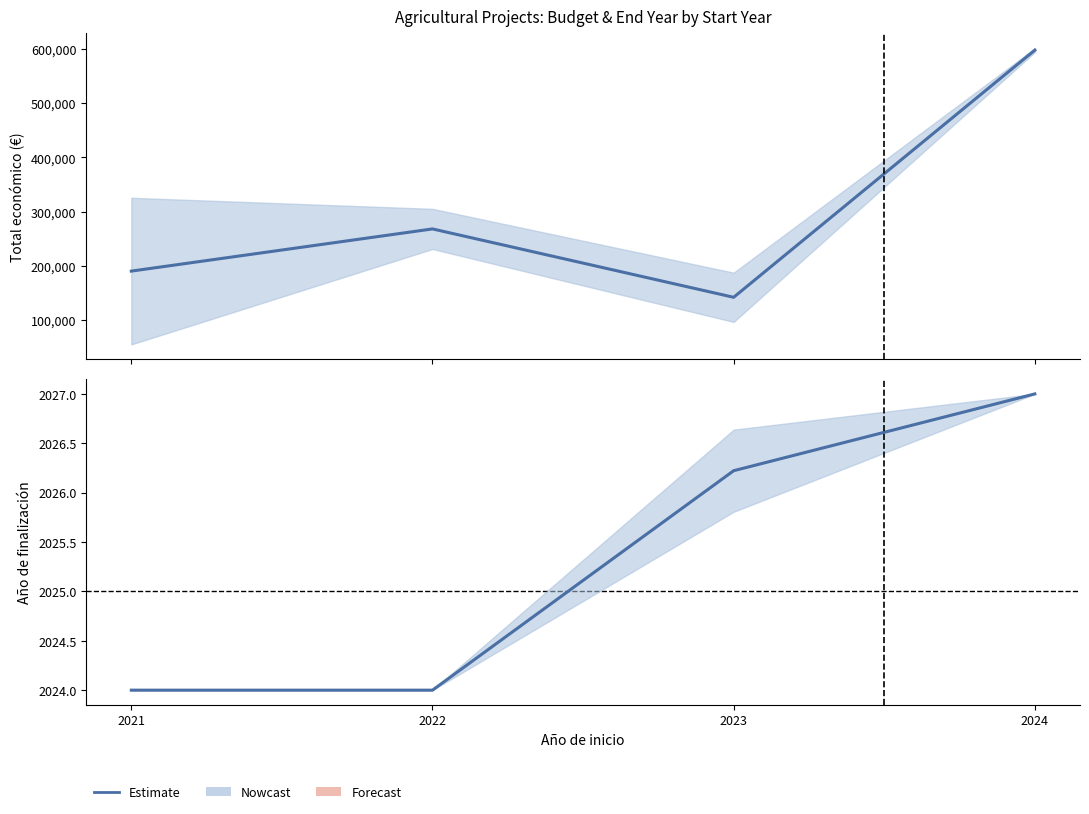

What is the difference between the maximum and minimum values?

3.0